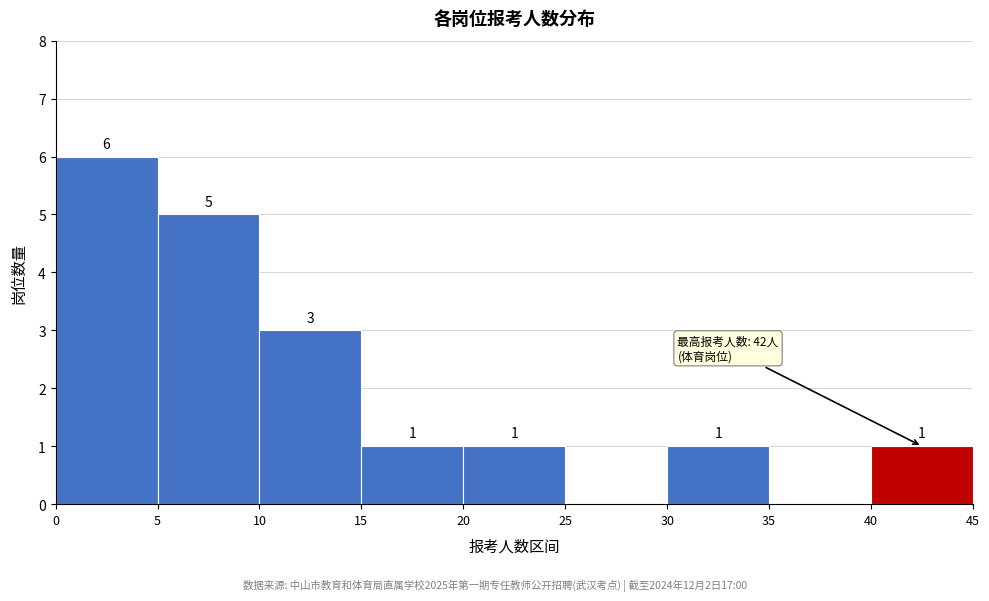

Which range on the x-axis has the tallest bar?

0 to 5